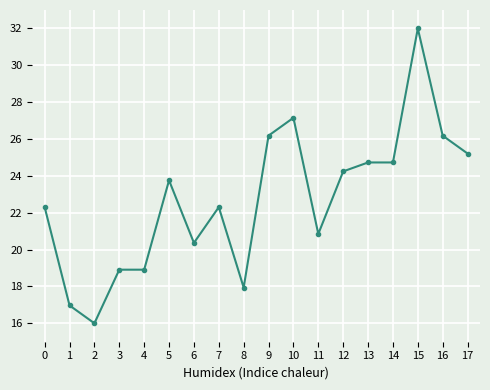

Reading left to right, transcribe all the data shown in this chart.

22.3	17.0	16.0	18.9	18.9	23.8	20.4	22.3	17.9	26.2	27.2	20.8	24.2	24.7	24.7	32.0	26.2	25.2